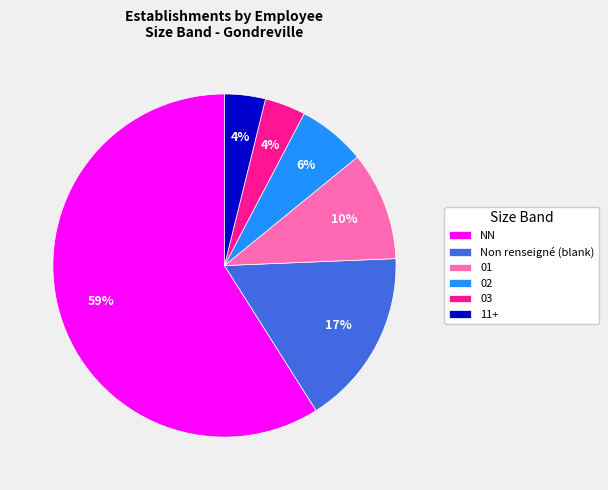

To the nearest percent, what is the average slice percentage?

17%